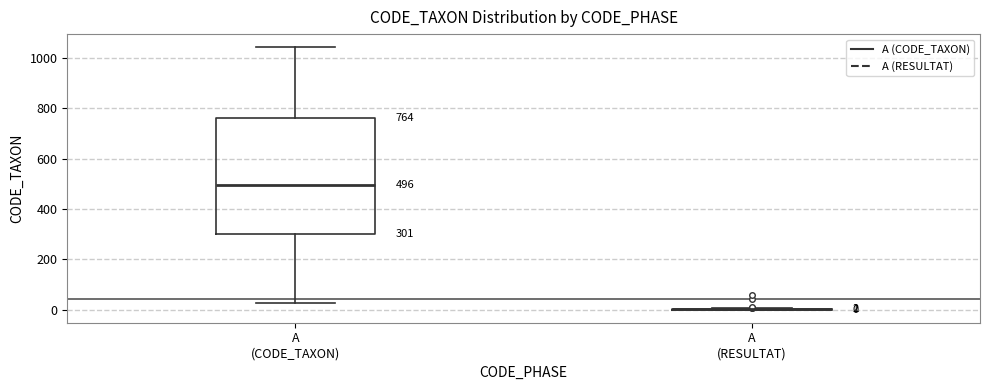

Comparing the boxes themselves (not the whiskers), which one is the tallest?

A (CODE_TAXON)